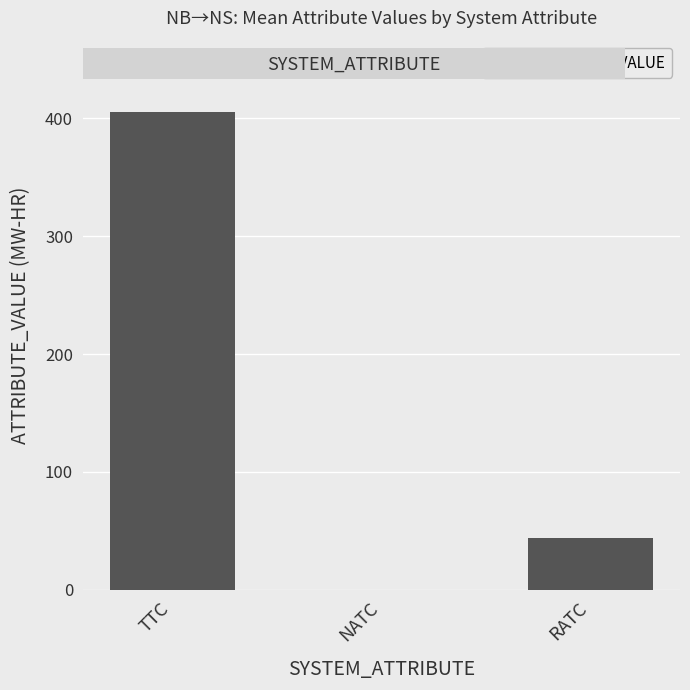

Where does the data first go above 44?

TTC